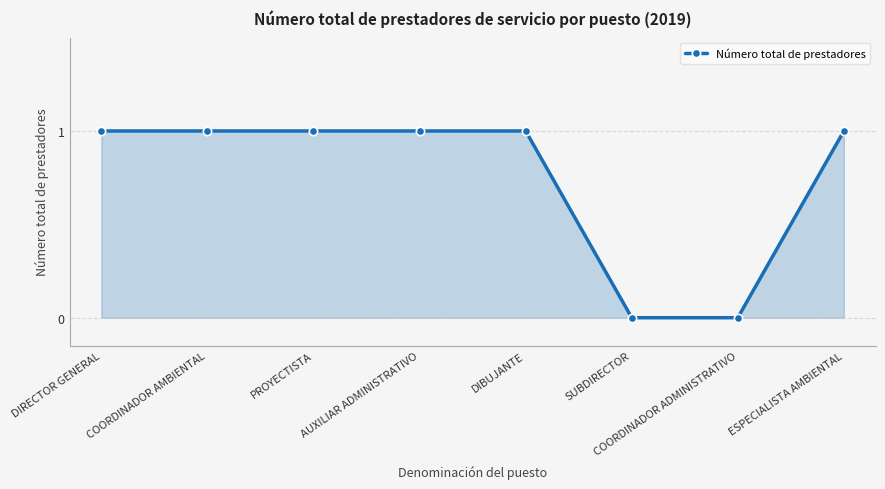

True or false: there are more than 2 points higher than both neighbors.

False